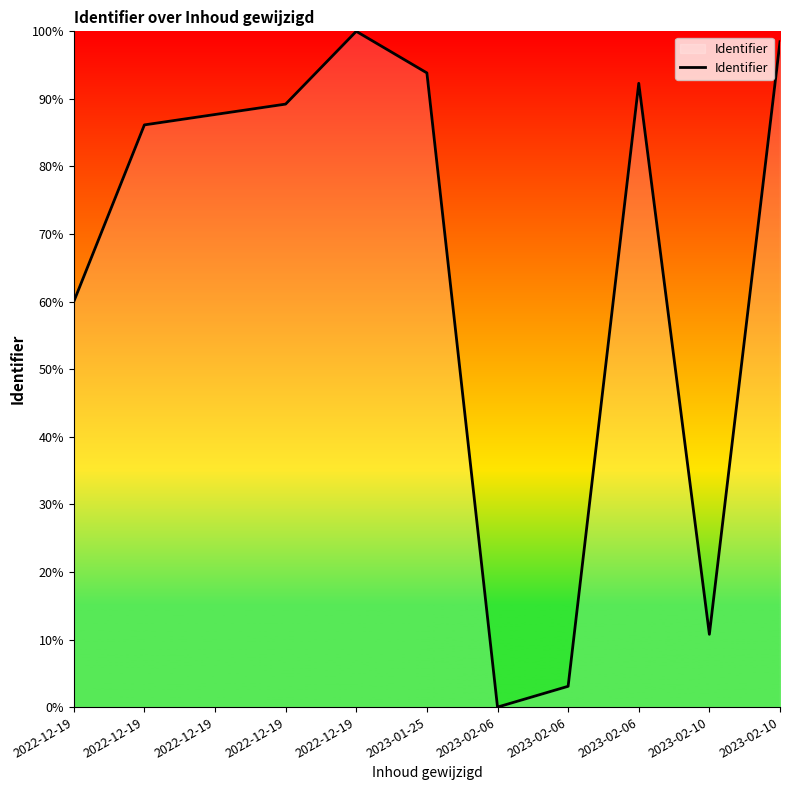

Which label corresponds to the largest value in the chart?

2022-12-19